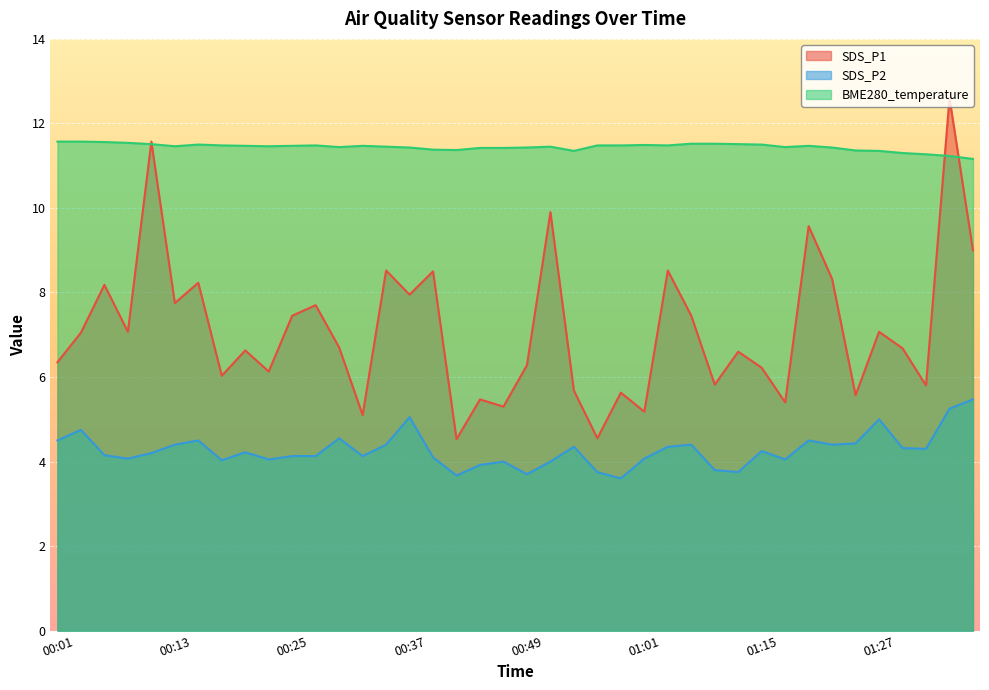

How many values in the SDS_P1 series exceed 6?

28